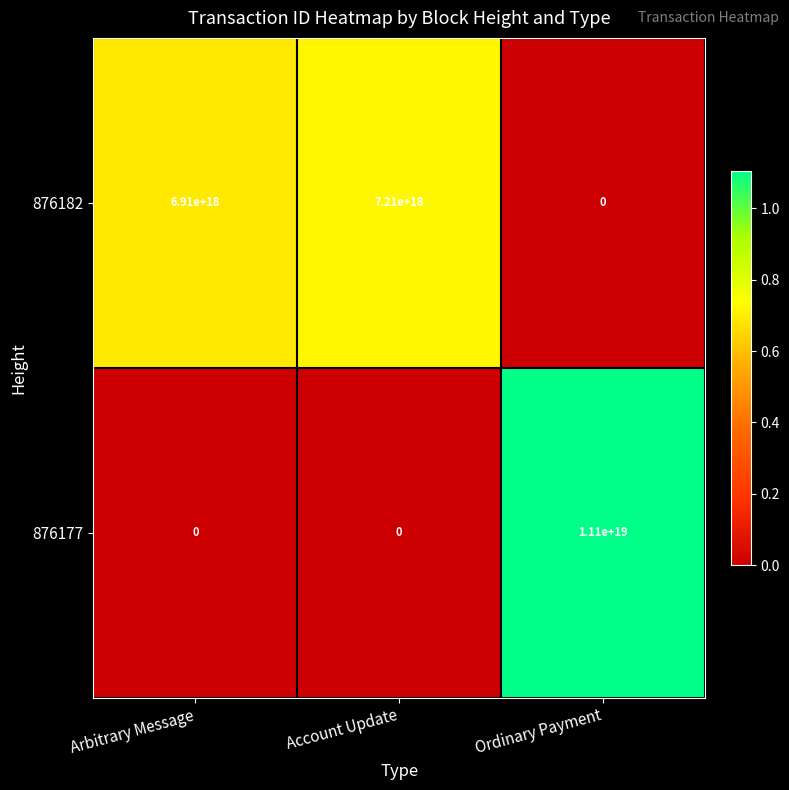

The value of 876182 at Arbitrary Message is 10502268518990362624. True or false?

False